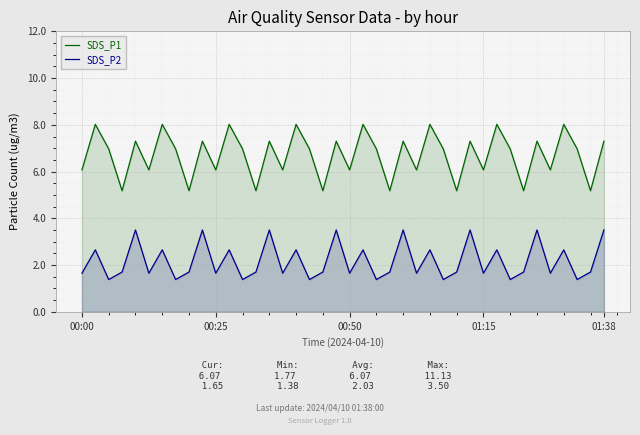

True or false: SDS_P2 has a value of 2.6 at 31.

True